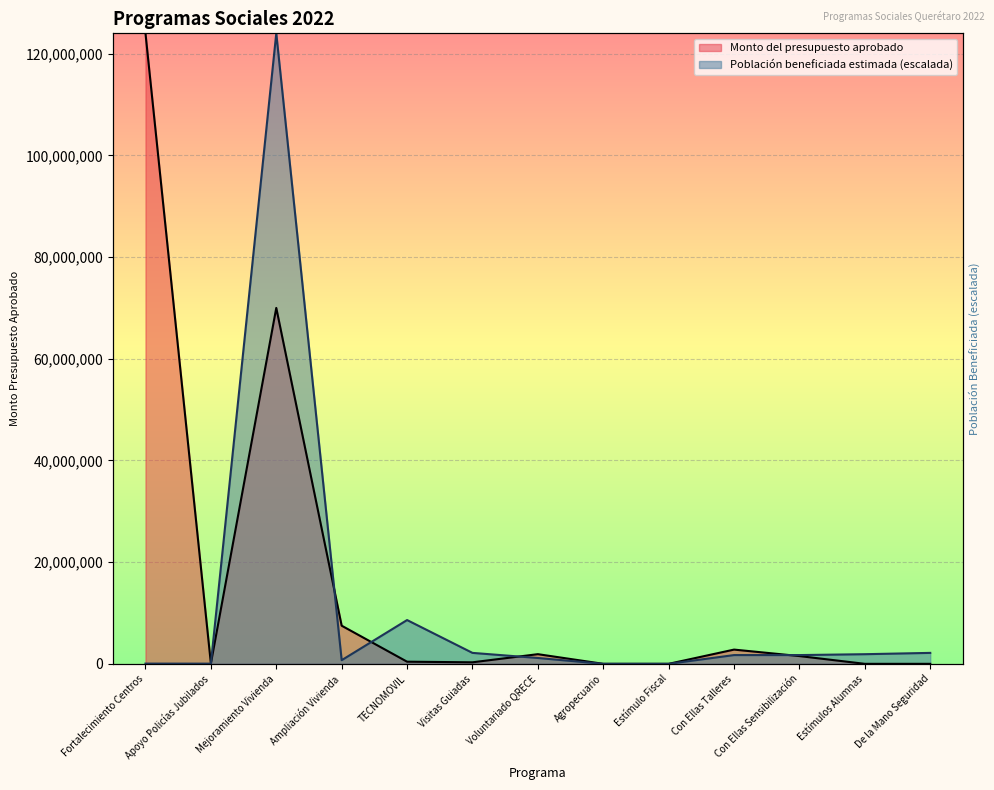

Rank the series at De la Mano Seguridad from highest to lowest value.

Población beneficiada estimada, Monto del presupuesto aprobado